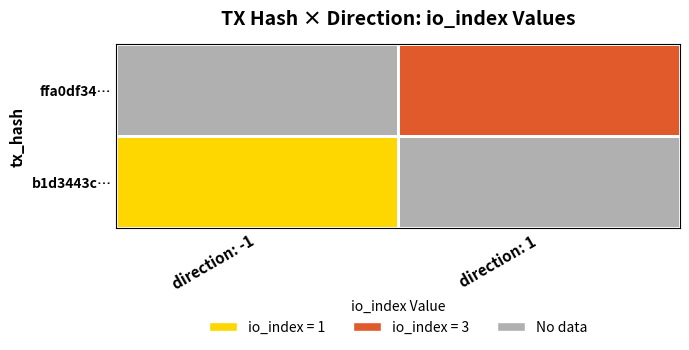

The b1d3443ccaf696937ef0c86f45095d47ad0b6c5 series shows -2 at -1. True or false?

False